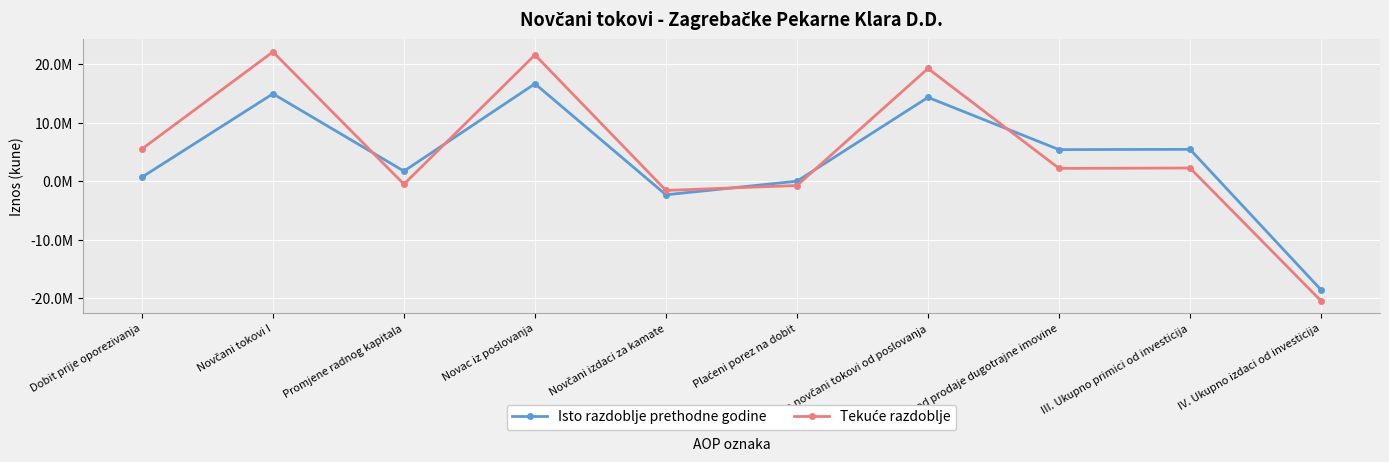

Is this an area chart (filled region under the line)?

No